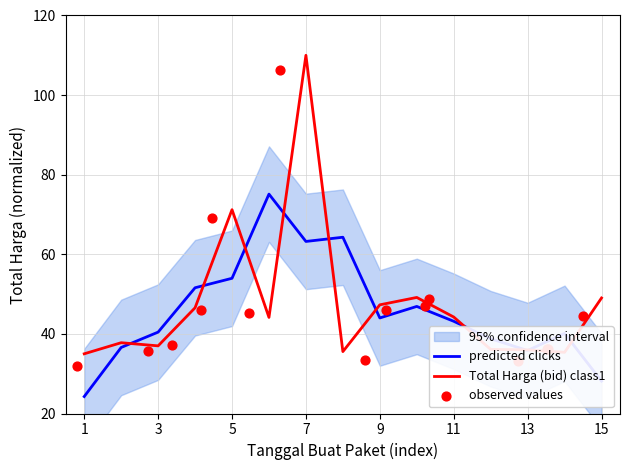

Which series contains the lowest Y value?

predicted clicks